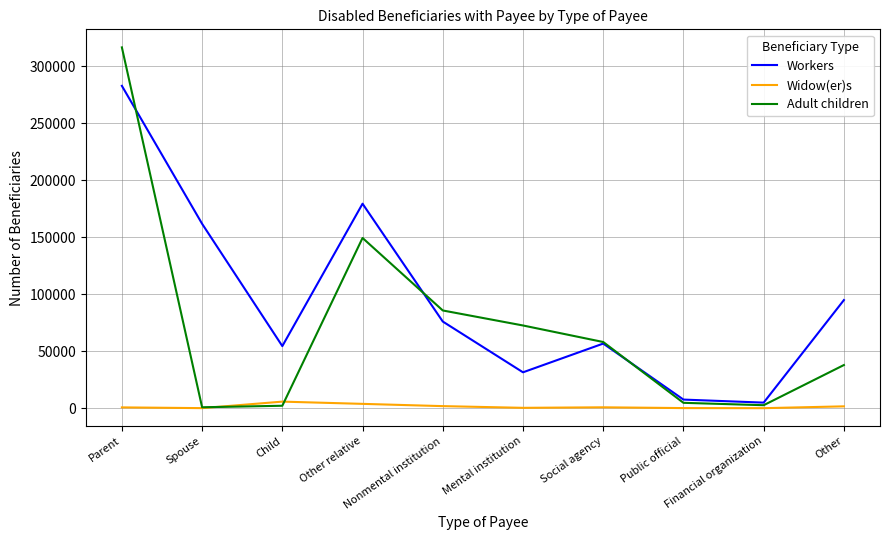

Rank the series by their maximum value, from lowest to highest.

Widow(er)s, Workers, Adult children